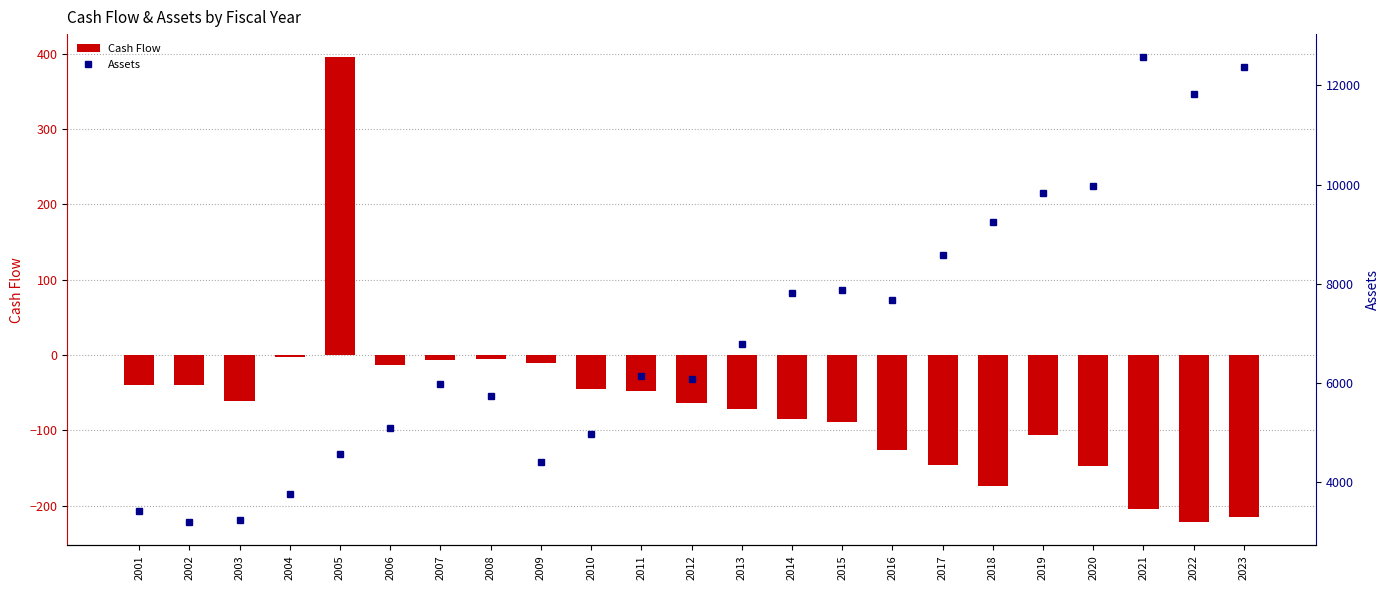

Reading left to right, what are all the values shown in this chart?

Cash Flow: -39.5	-39.5	-61.2	-2.4	395.3	-13.4	-6.6	-5.4	-10.0	-44.4	-47.1	-63.3	-71.4	-85.1	-89.4	-125.5	-145.6	-173.7	-106.0	-146.6	-204.1	-221.8	-214.4
Assets: 3432.8	3199.2	3238.8	3761.7	4576.4	5090.9	5975.9	5736.3	4407.9	4981.0	6140.6	6073.9	6788.0	7810.0	7878.8	7680.9	8584.2	9251.9	9821.7	9979.4	12564.1	11830.4	12363.3